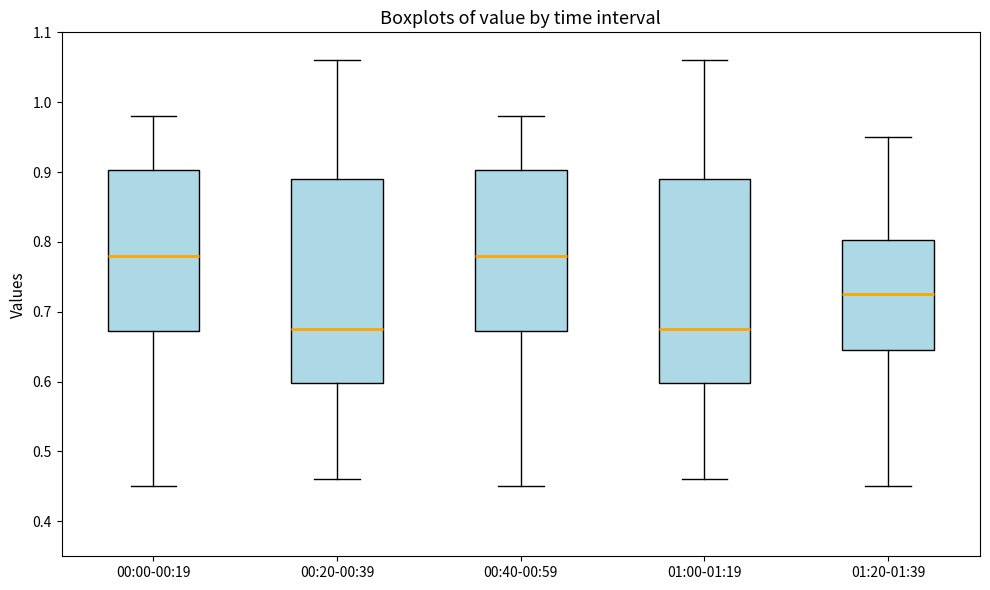

Reading left to right, read every box against the y-axis: the position of its median line, the range the box covers, and the ends of its whiskers. The values are not printed on the chart, so give them approximately, as read against the axis.

00:00-00:19: median 0.78, box 0.67 to 0.90, whiskers 0.45 to 0.98
00:20-00:39: median 0.68, box 0.60 to 0.89, whiskers 0.46 to 1.06
00:40-00:59: median 0.78, box 0.67 to 0.90, whiskers 0.45 to 0.98
01:00-01:19: median 0.68, box 0.60 to 0.89, whiskers 0.46 to 1.06
01:20-01:39: median 0.73, box 0.65 to 0.80, whiskers 0.45 to 0.95